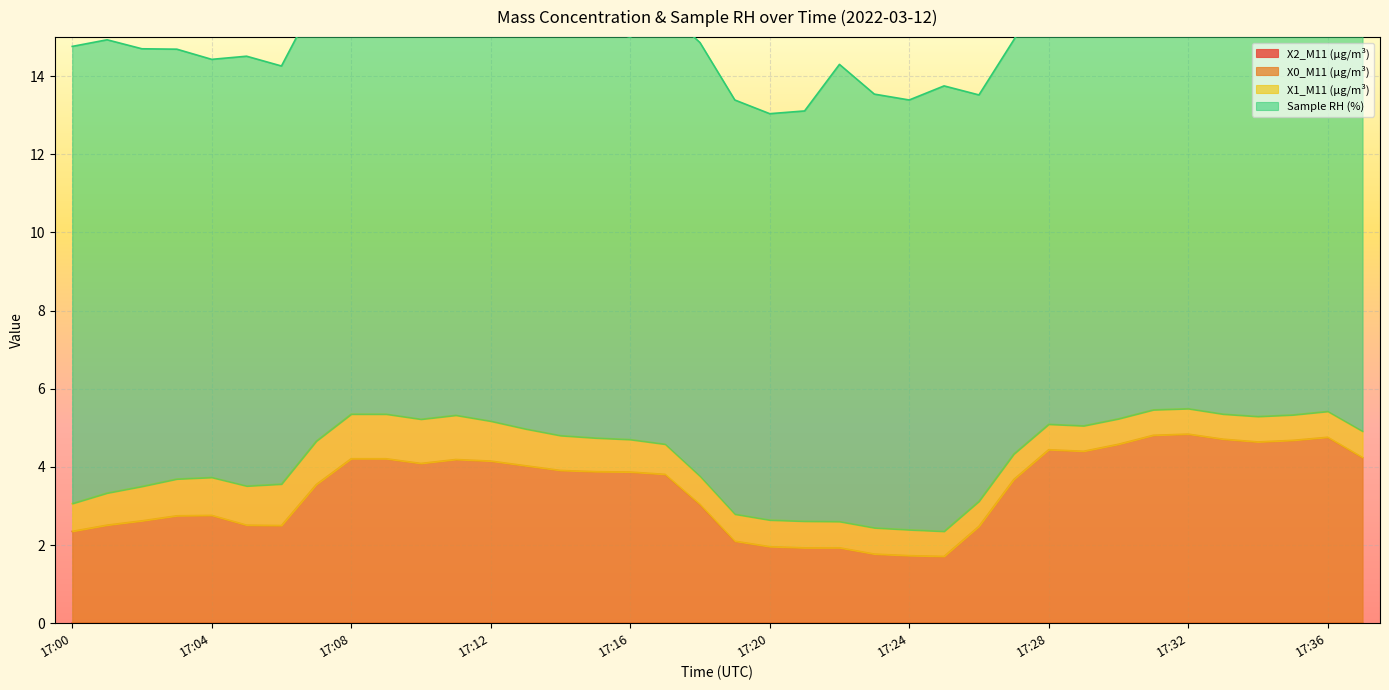

Between 17:23 and 17:08, which is larger?

17:23